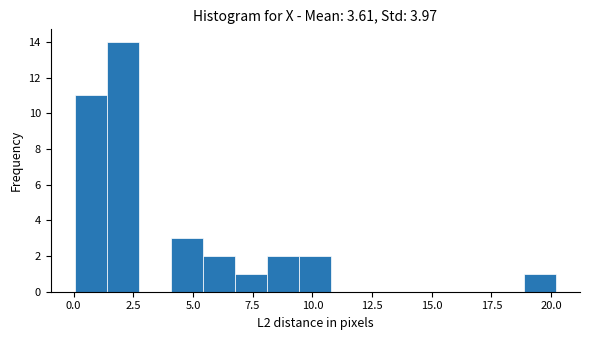

Read against the x-axis, roughly where is the centre of the tallest bar?

2.0